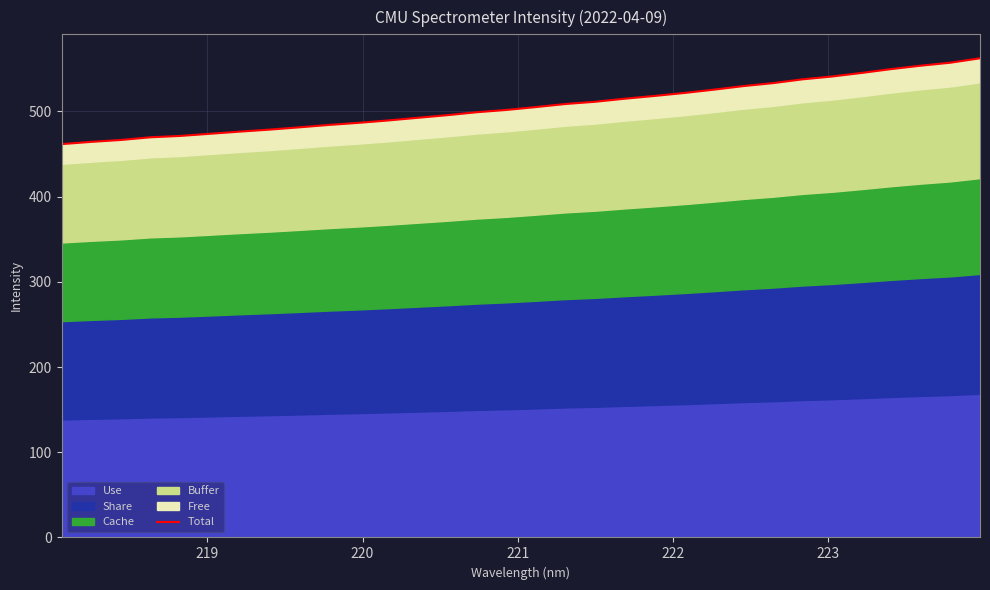

Count the number of values greater than 505.

16